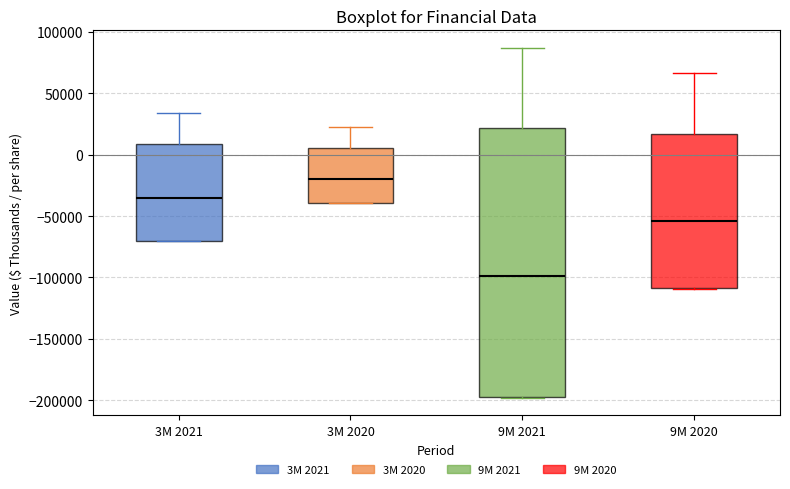

Which box has the highest median line?

3M 2020